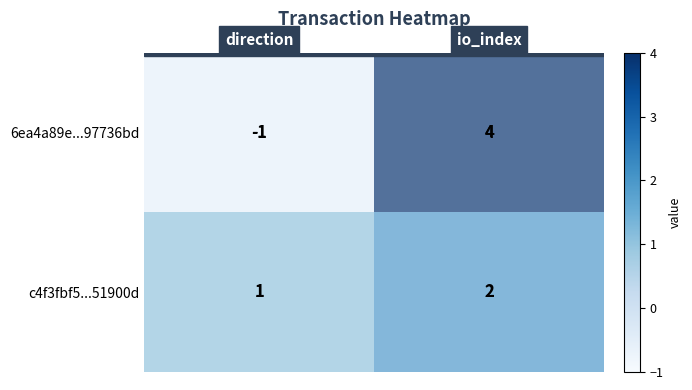

Rank the categories by c4f3fbf5...51900d value from lowest to highest.

direction, io_index